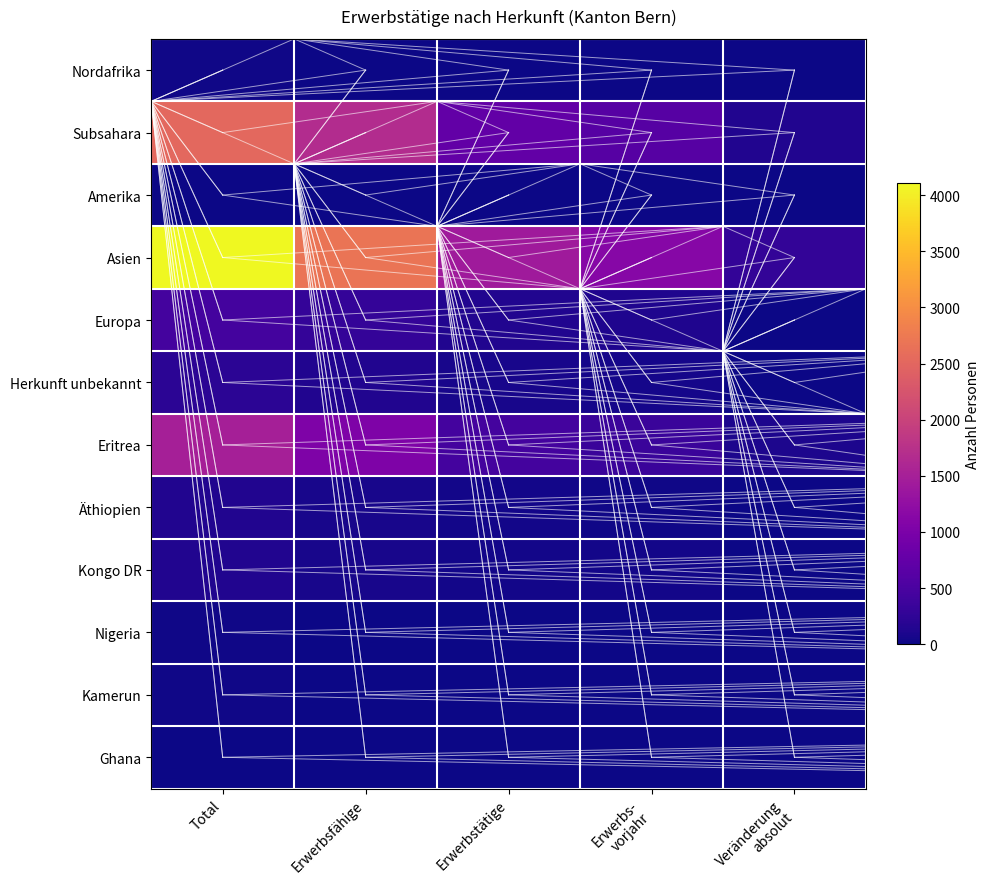

Rank the series at Erwerbstätige from highest to lowest value.

Asien, Subsahara, Eritrea, Europa, Herkunft unbekannt, Kongo DR, Äthiopien, Nigeria, Nordafrika, Kamerun, Amerika, Ghana